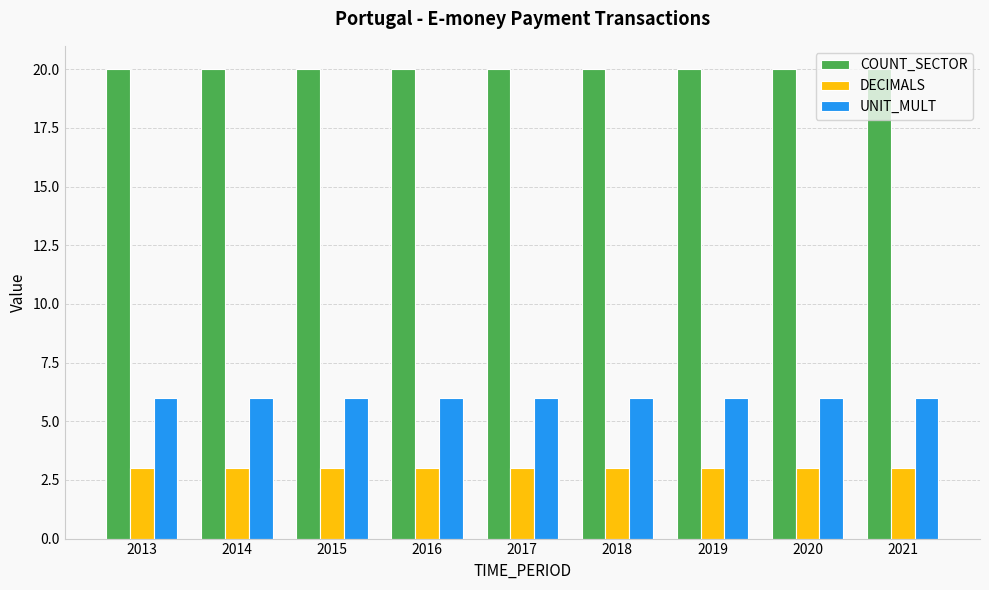

How many bars are there in total?

27